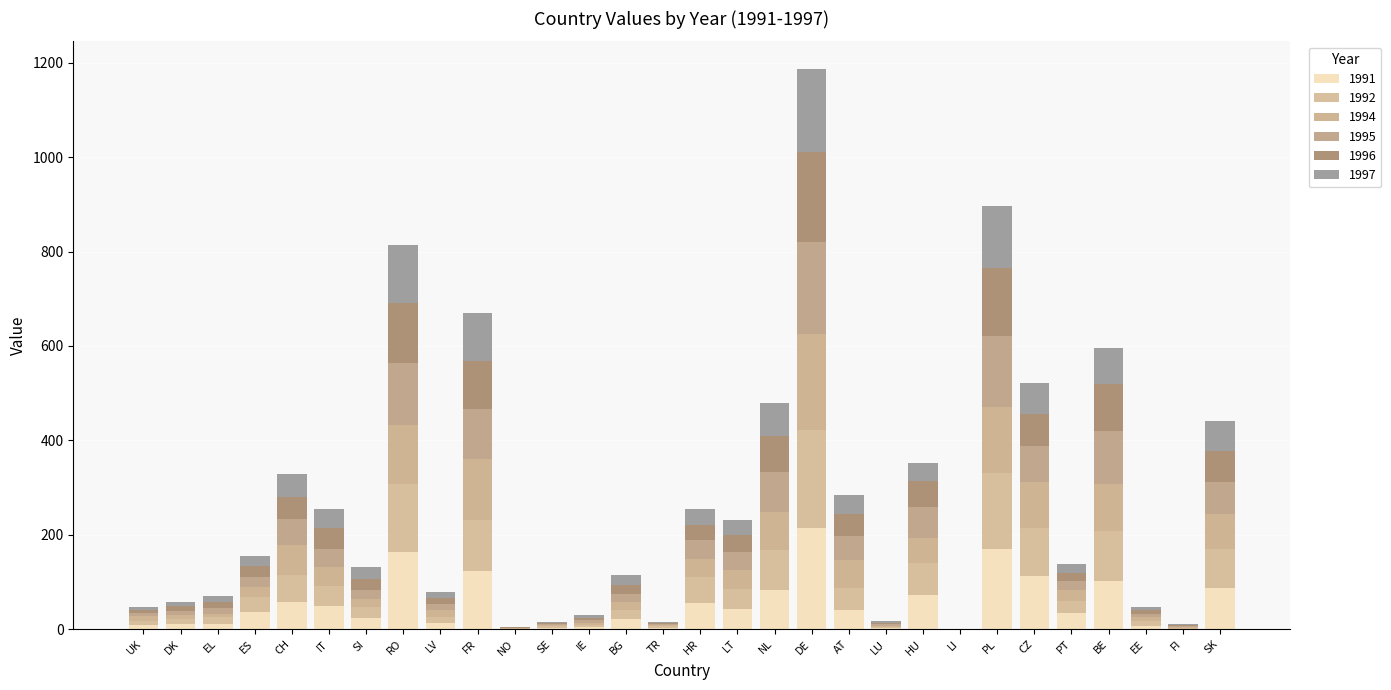

Between CZ and BG, which is larger?

CZ